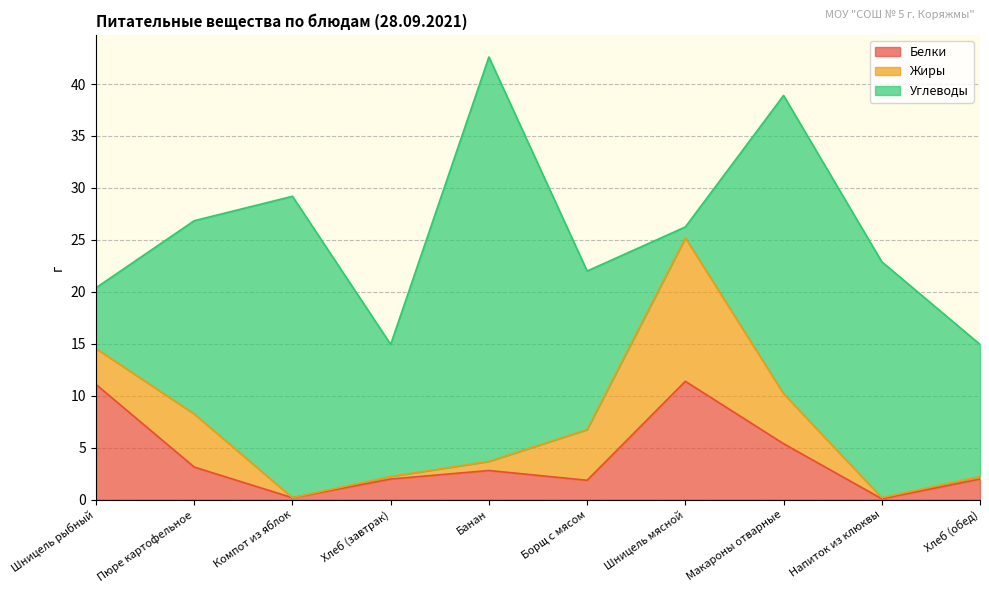

Reading left to right, extract all data points from this chart.

Белки: 11.1	3.1	0.2	2.0	2.8	1.9	11.4	5.4	0.1	2.0
Жиры: 3.5	5.1	0.0	0.2	0.9	4.9	13.8	4.8	0.1	0.2
Углеводы: 5.8	18.6	29.0	12.7	38.9	15.2	1.1	28.7	22.7	12.7